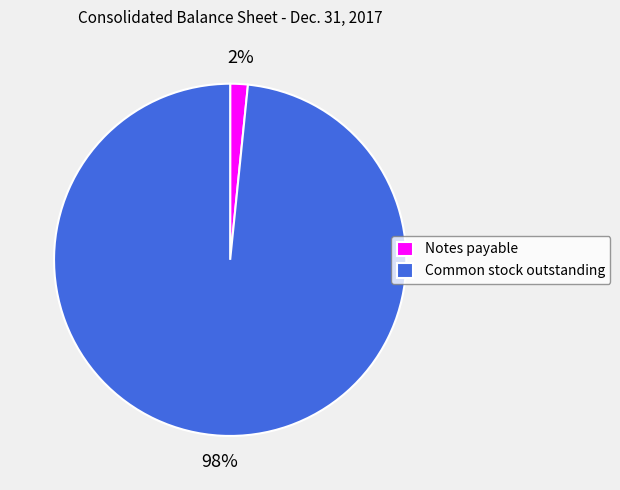

To the nearest percent, what portion does Common stock outstanding represent?

98%